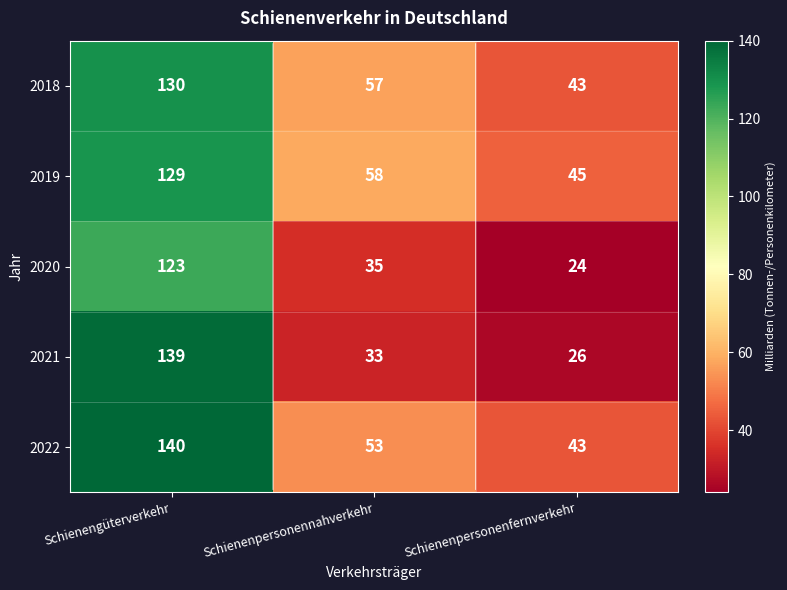

Which series has the largest total across all categories?

2022